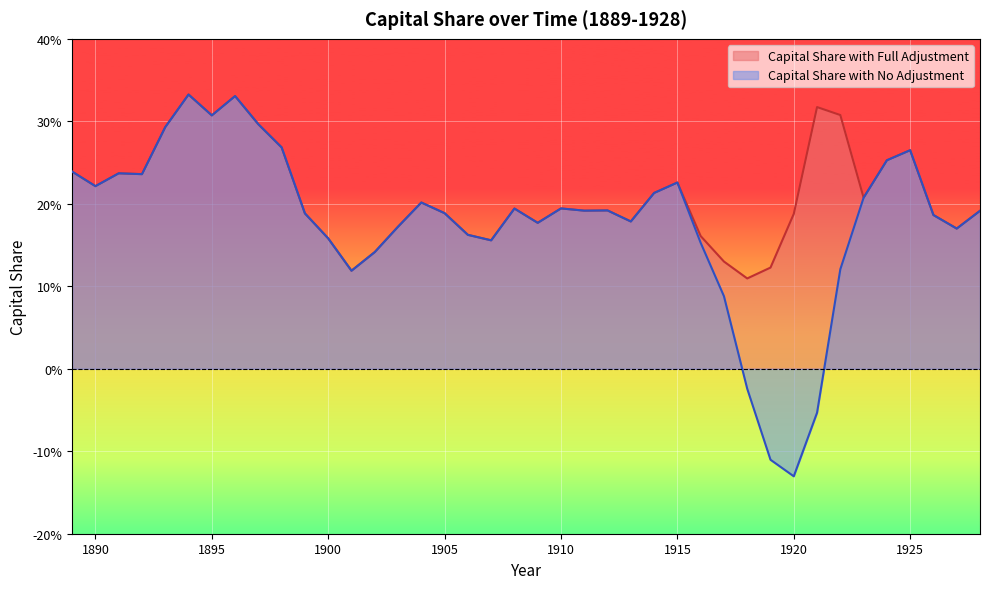

Read the Capital Share with No Adjustment value at 1896.

0.3